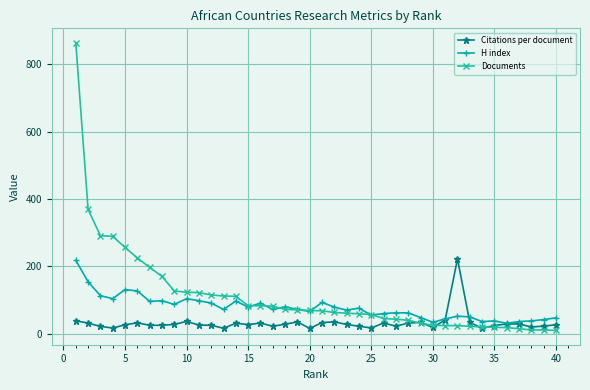

What is the minimum value for H index?

31.0